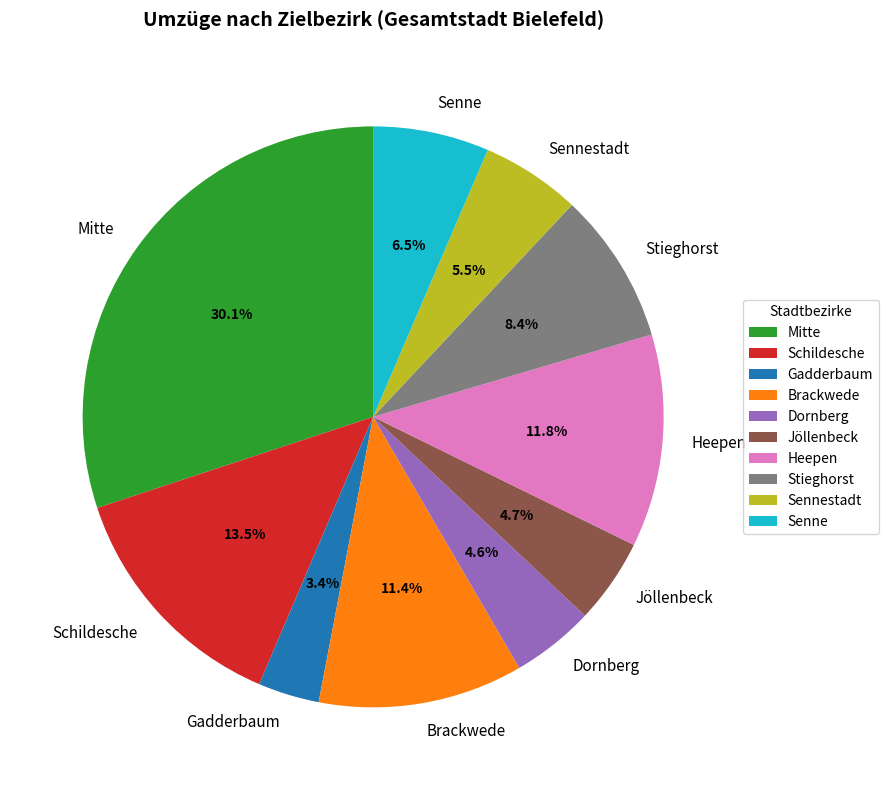

Which slice is the largest?

Mitte